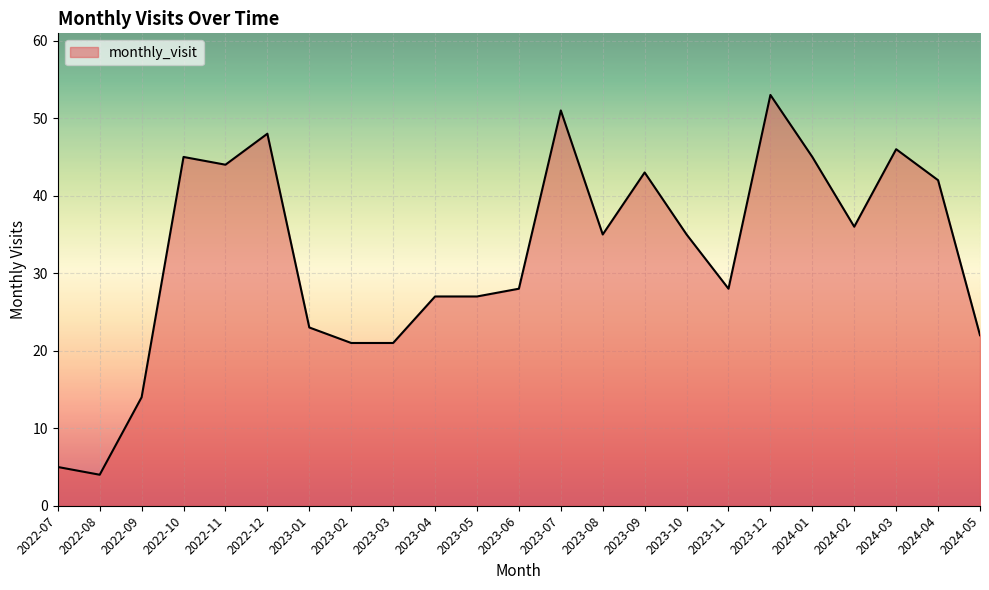

At which category does the data reach its first local valley?

2022-08